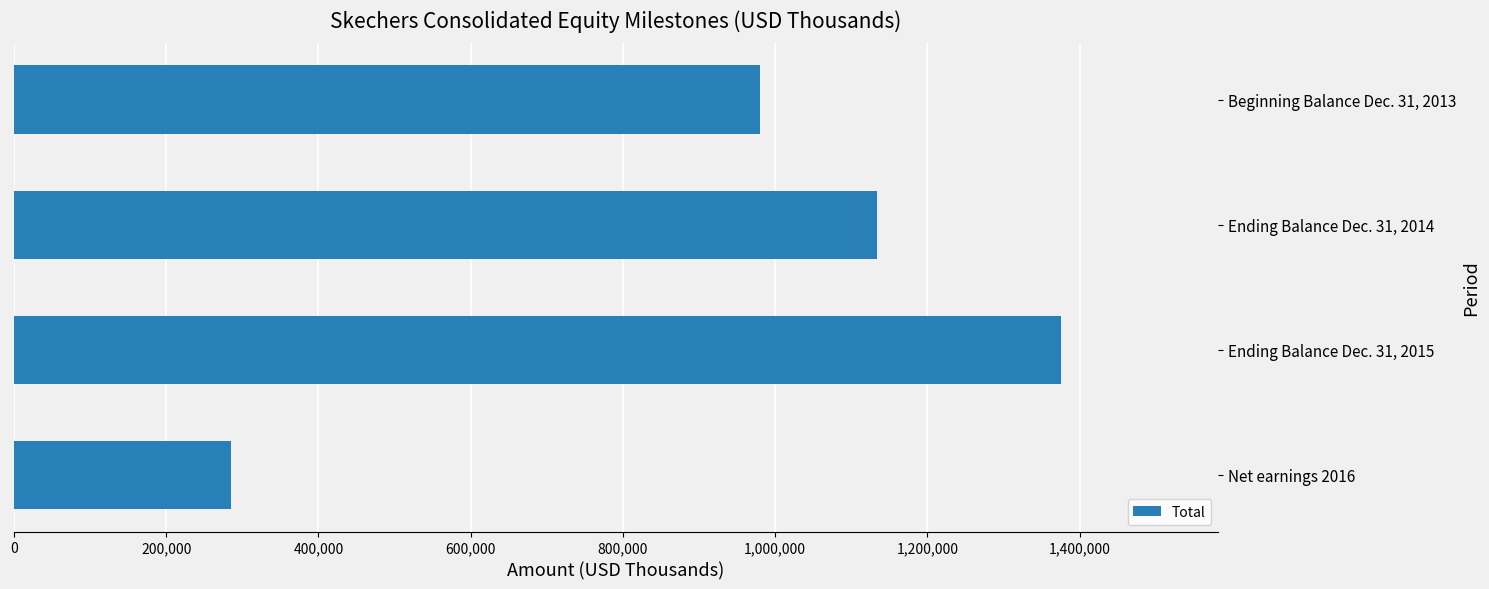

What is the greatest value displayed?

1375734